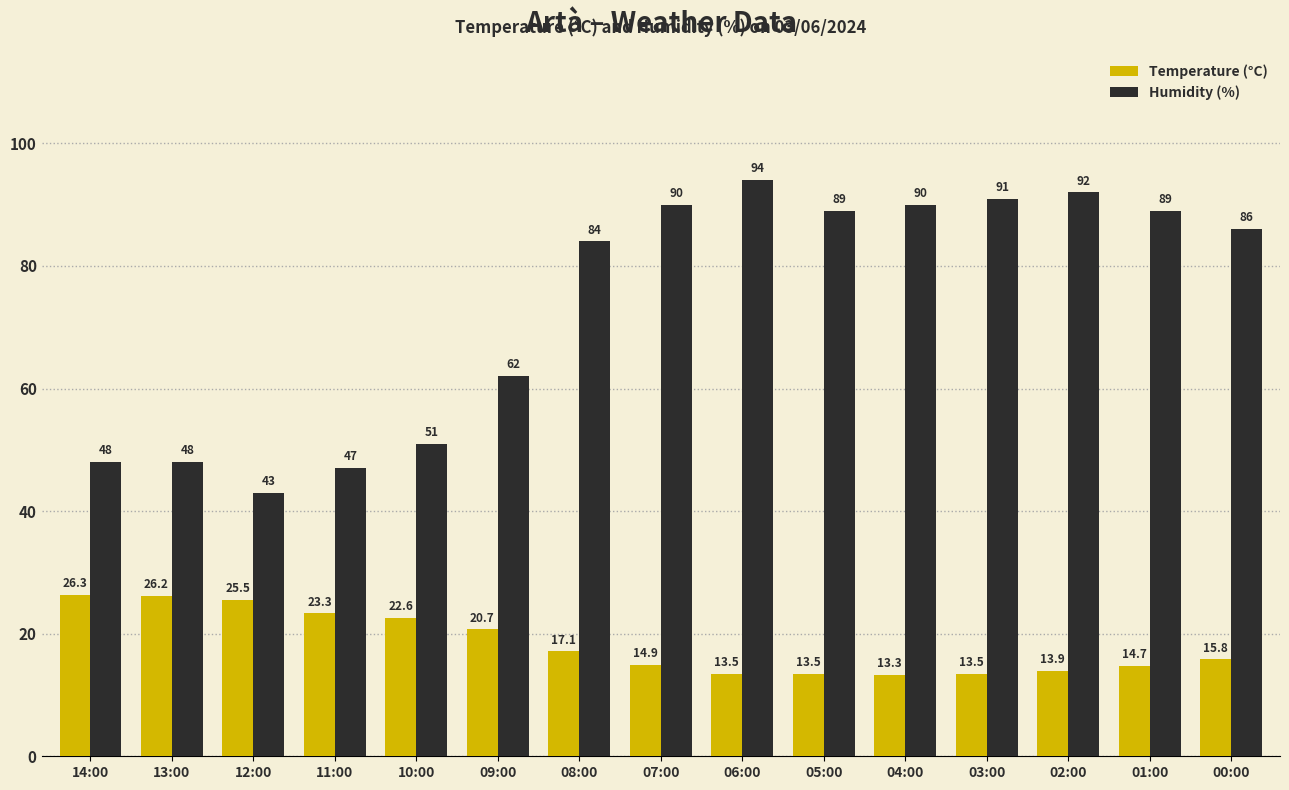

At 06:00, list the series in order from largest to smallest.

Humidity (%), Temperature (°C)